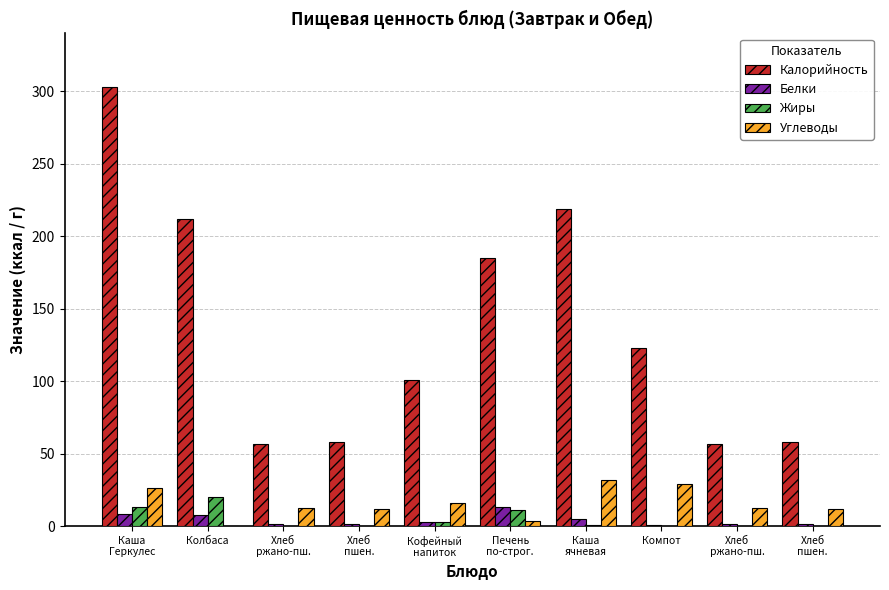

What is the sum of all Углеводы values?

155.6